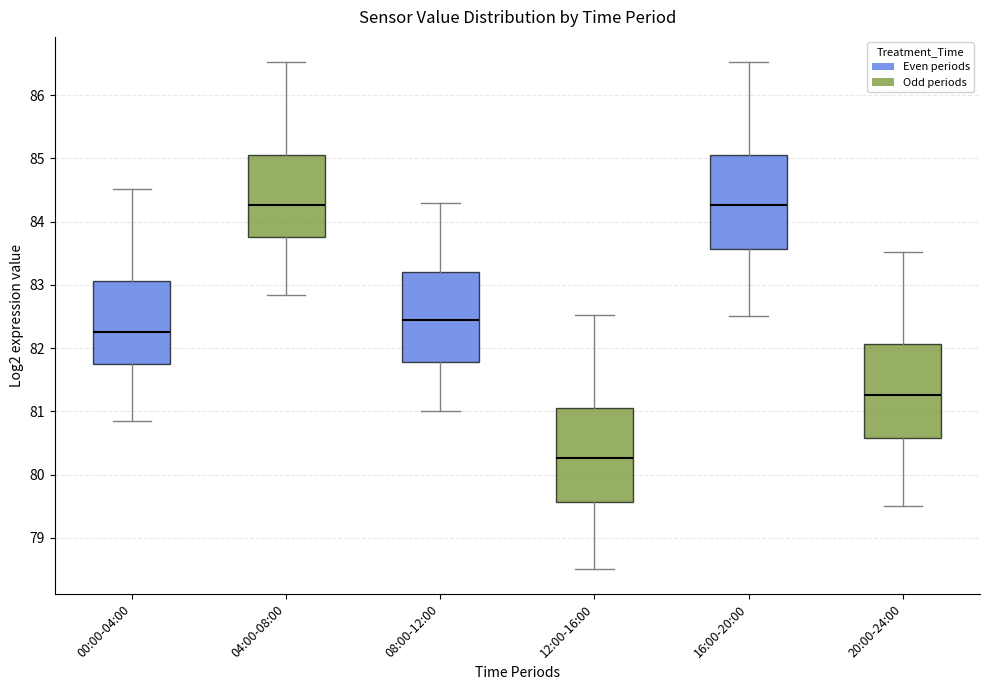

Reading left to right, read every box against the y-axis: the position of its median line, the range the box covers, and the ends of its whiskers. The values are not printed on the chart, so give them approximately, as read against the axis.

00:00-04:00: median 82.3, box 81.8 to 83.1, whiskers 80.8 to 84.5
04:00-08:00: median 84.3, box 83.8 to 85.1, whiskers 82.8 to 86.5
08:00-12:00: median 82.5, box 81.8 to 83.2, whiskers 81.0 to 84.3
12:00-16:00: median 80.3, box 79.6 to 81.1, whiskers 78.5 to 82.5
16:00-20:00: median 84.3, box 83.6 to 85.1, whiskers 82.5 to 86.5
20:00-24:00: median 81.3, box 80.6 to 82.1, whiskers 79.5 to 83.5